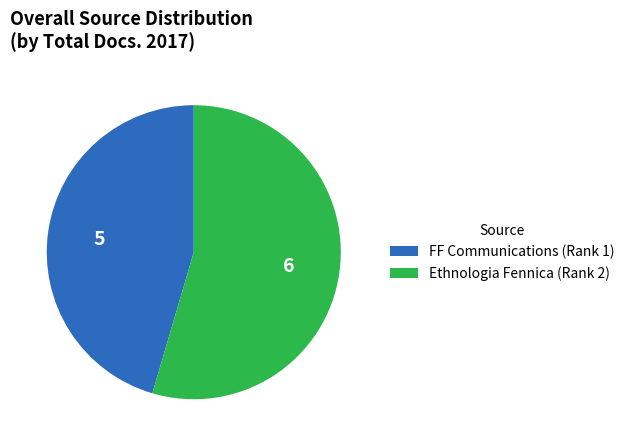

Is Ethnologia Fennica (Rank 2) the majority of the pie?

Yes